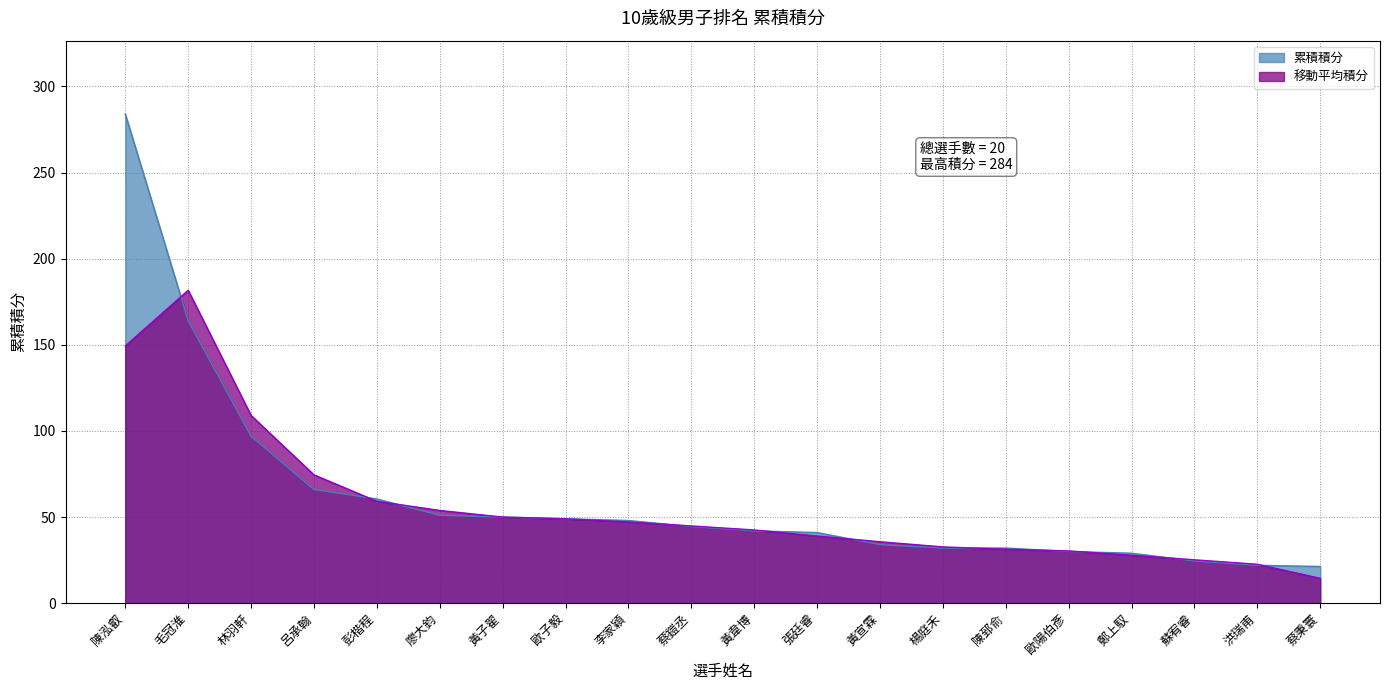

The chart shows a value of 11.3 at 廖大鈞. True or false?

False